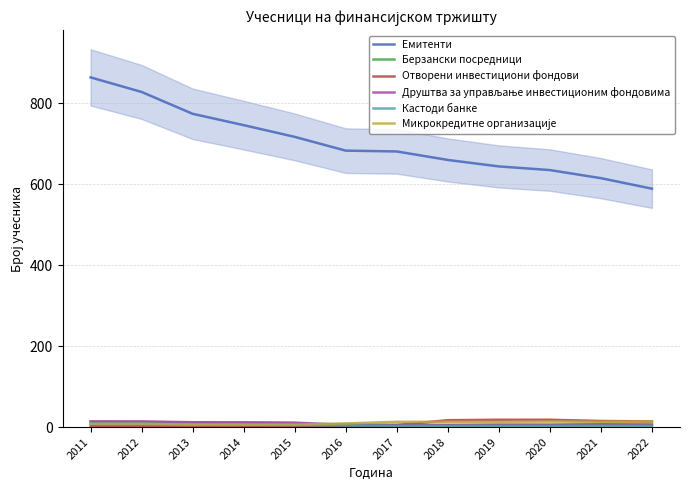

True or false: Емитенти has more than 1 interior local peaks.

False